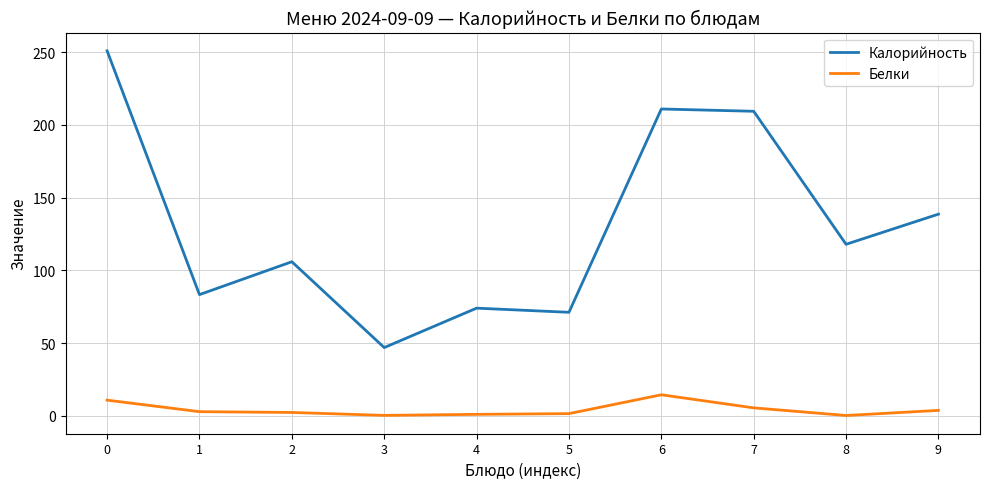

List the series in order of their peak value, highest first.

Калорийность, Белки